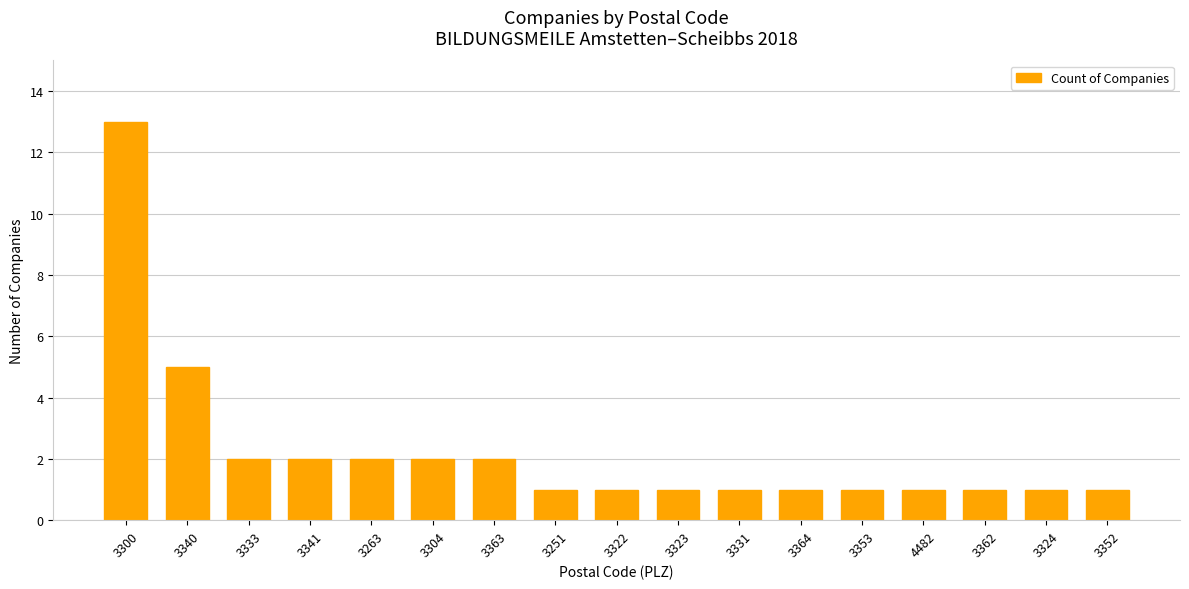

What is the label of the 8th bar from the left?

3251